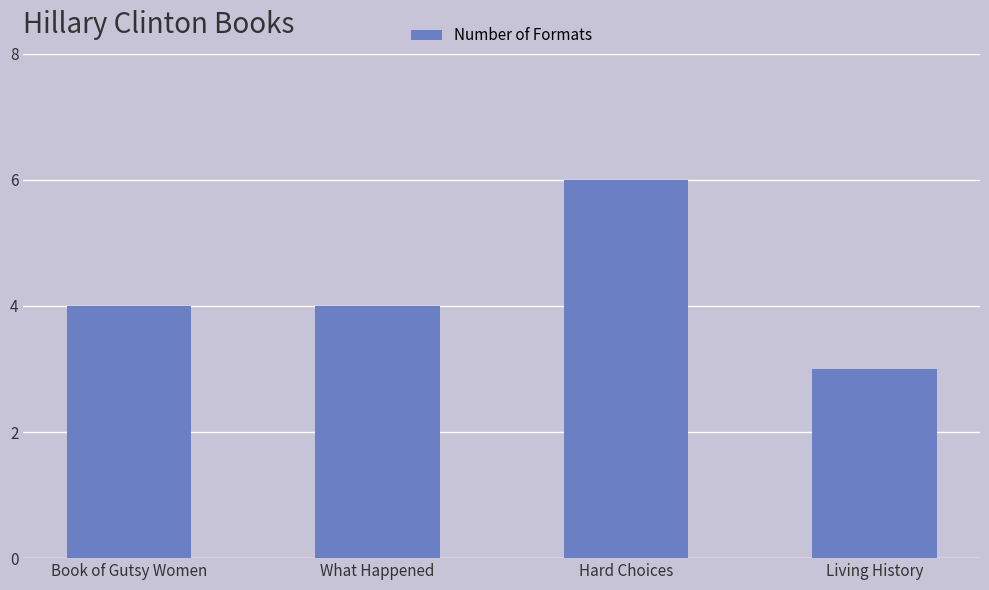

What is the ratio of the value at Book of Gutsy Women to the value at Hard Choices?

0.7